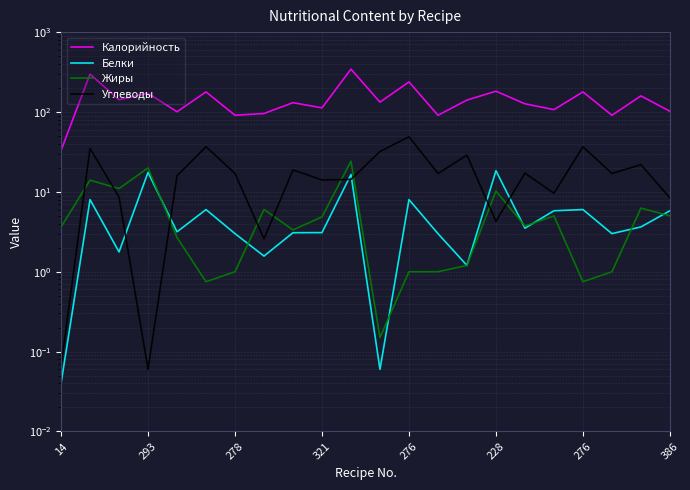

Rank the series at 11 from highest to lowest value.

Калорийность, Углеводы, Жиры, Белки